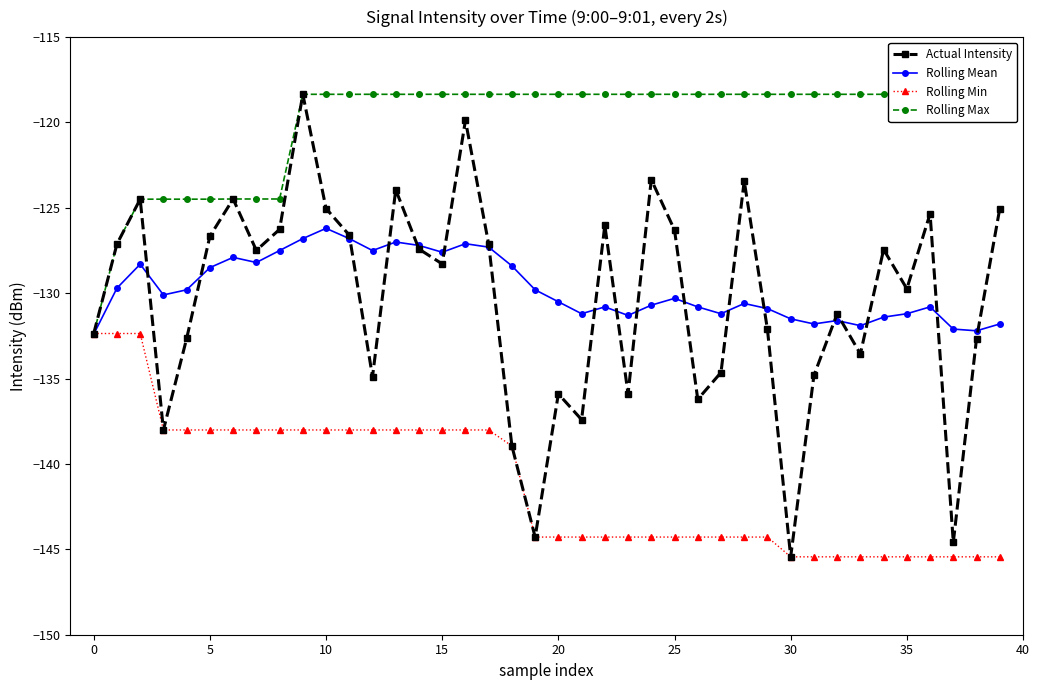

What is the approximate value of Rolling Mean at 27?

-131.2